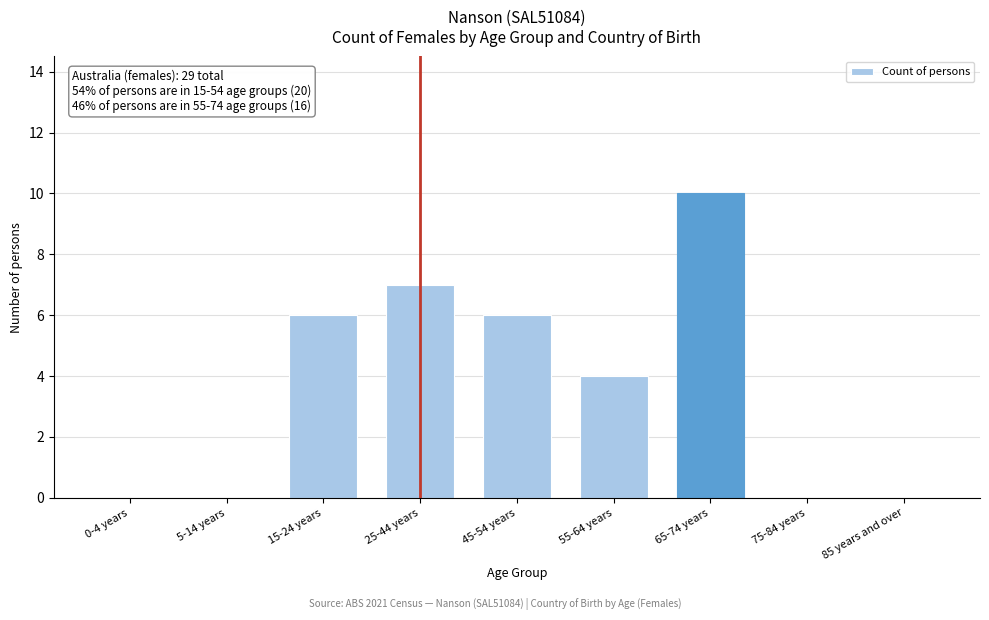

Reading left to right, transcribe all the data shown in this chart.

0-4 years=0	5-14 years=0	15-24 years=6	25-44 years=7	45-54 years=6	55-64 years=4	65-74 years=10	75-84 years=0	85 years and over=0